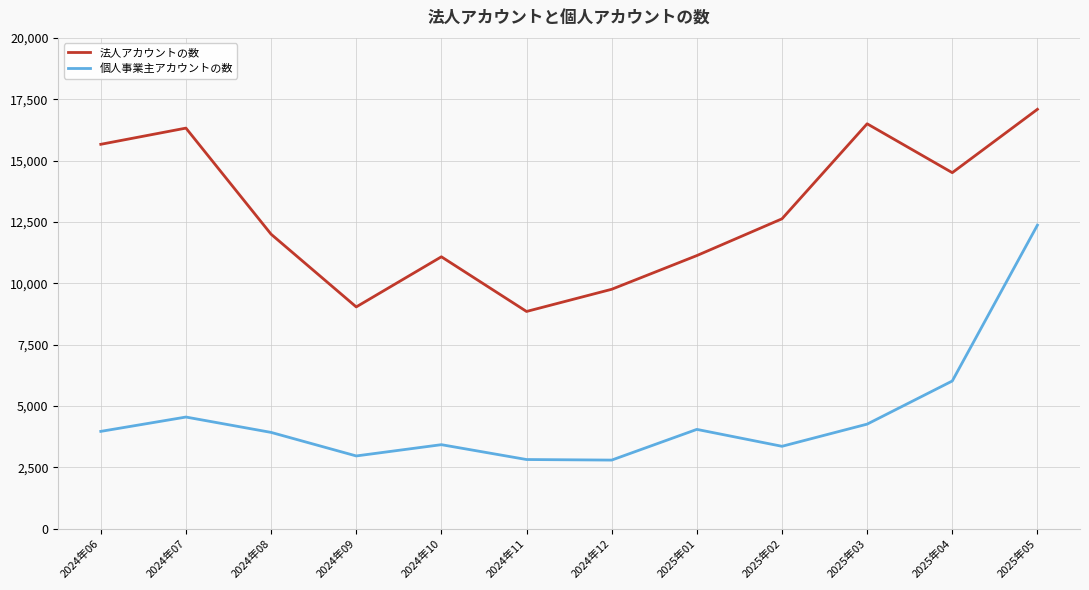

Which series has the widest spread of values?

個人事業主アカウントの数